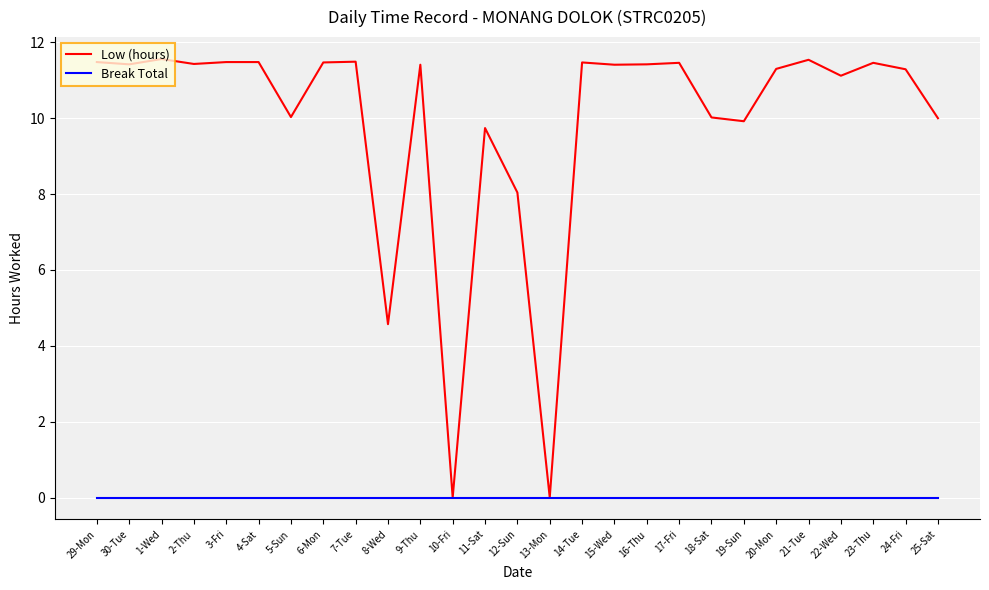

List the series in order of their overall mean, highest first.

Low (hours), Break Total